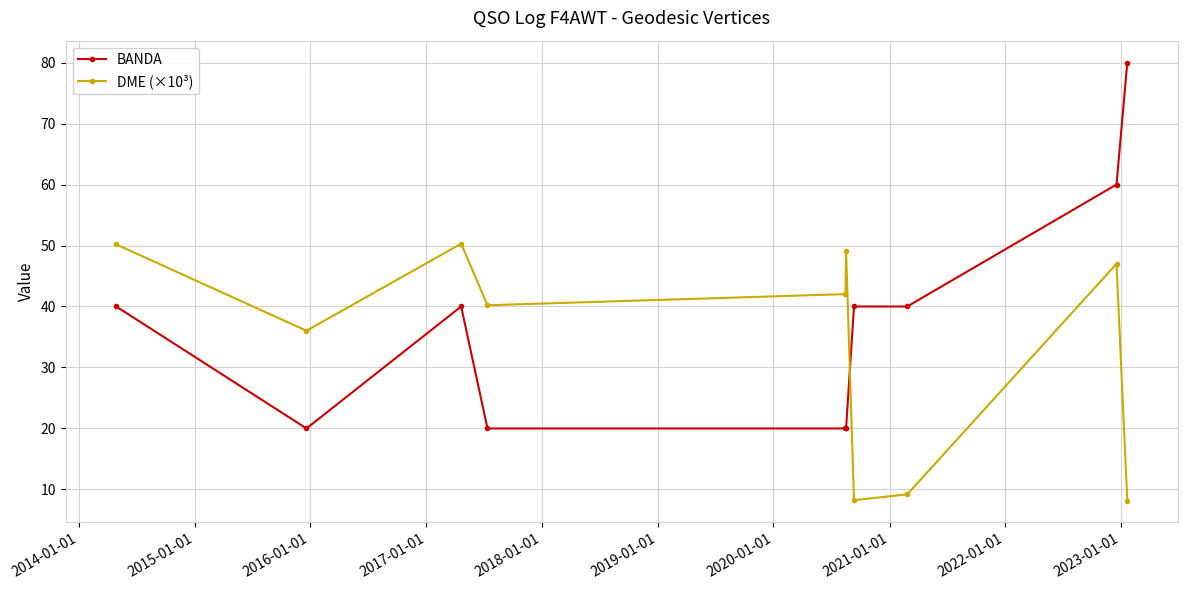

After their last crossing, which series has the higher values: DME (×10³) or BANDA?

BANDA